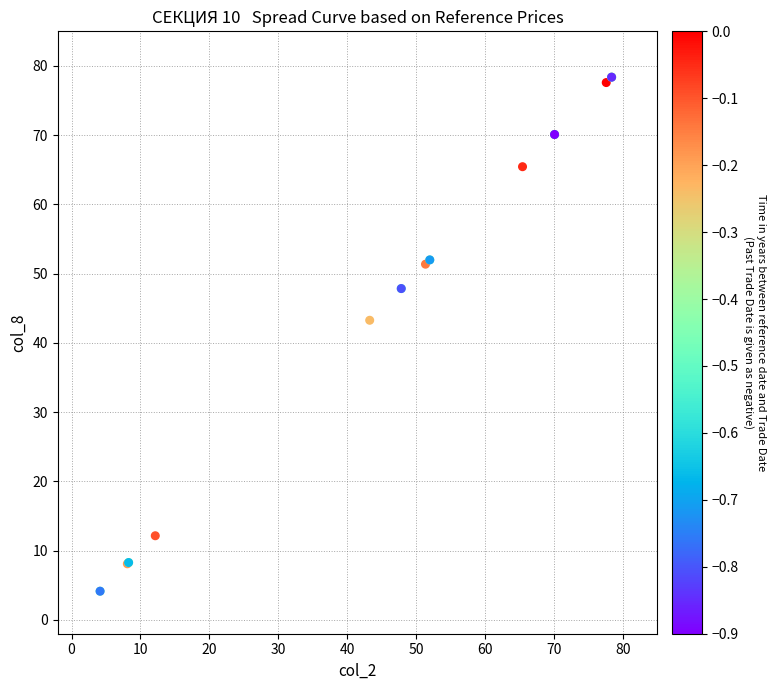

What Y value in the scatter plot is closest to 41?

43.3